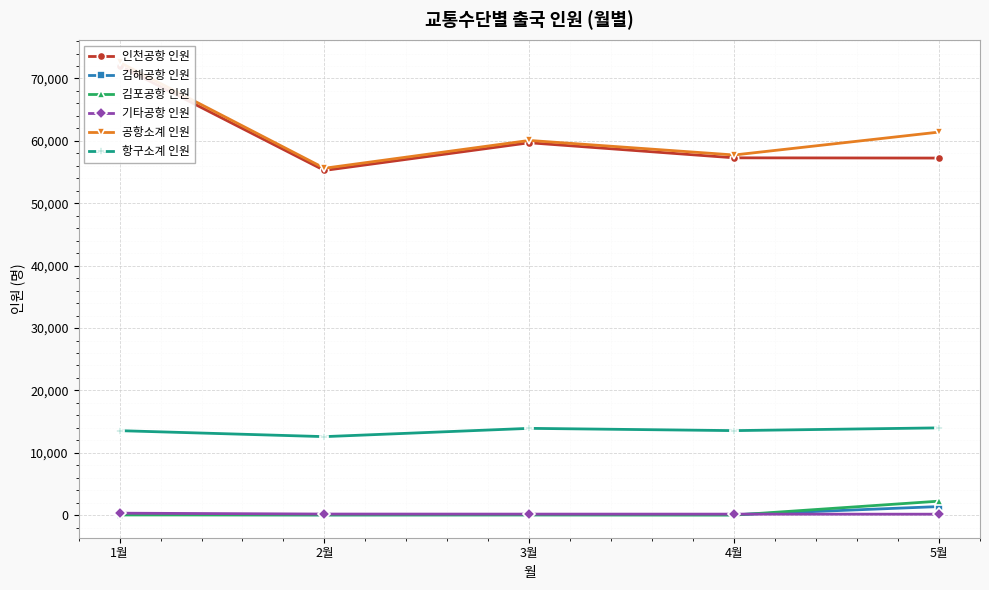

The value of 기타공항 인원 at 1월 is 569. True or false?

False